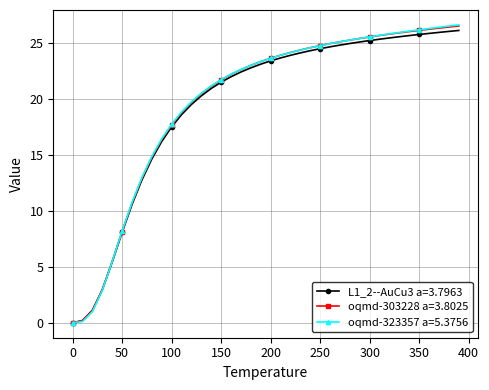

Which series has the widest spread of values?

oqmd-323357 a=5.3756